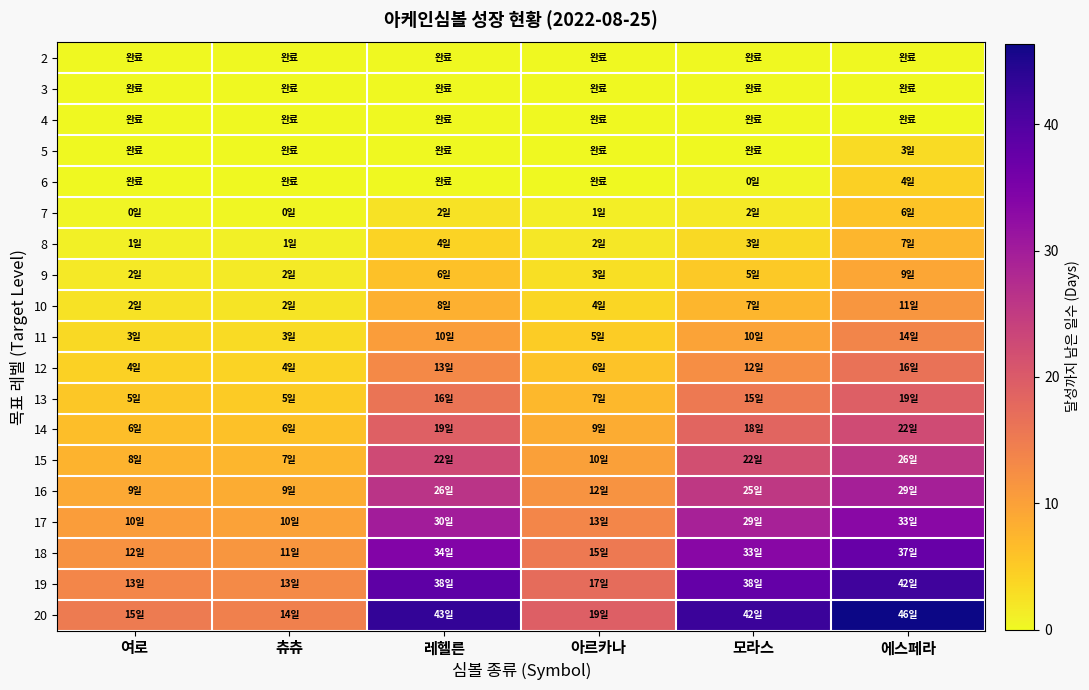

What is the spread (max minus min) of values at 츄츄?

14.5